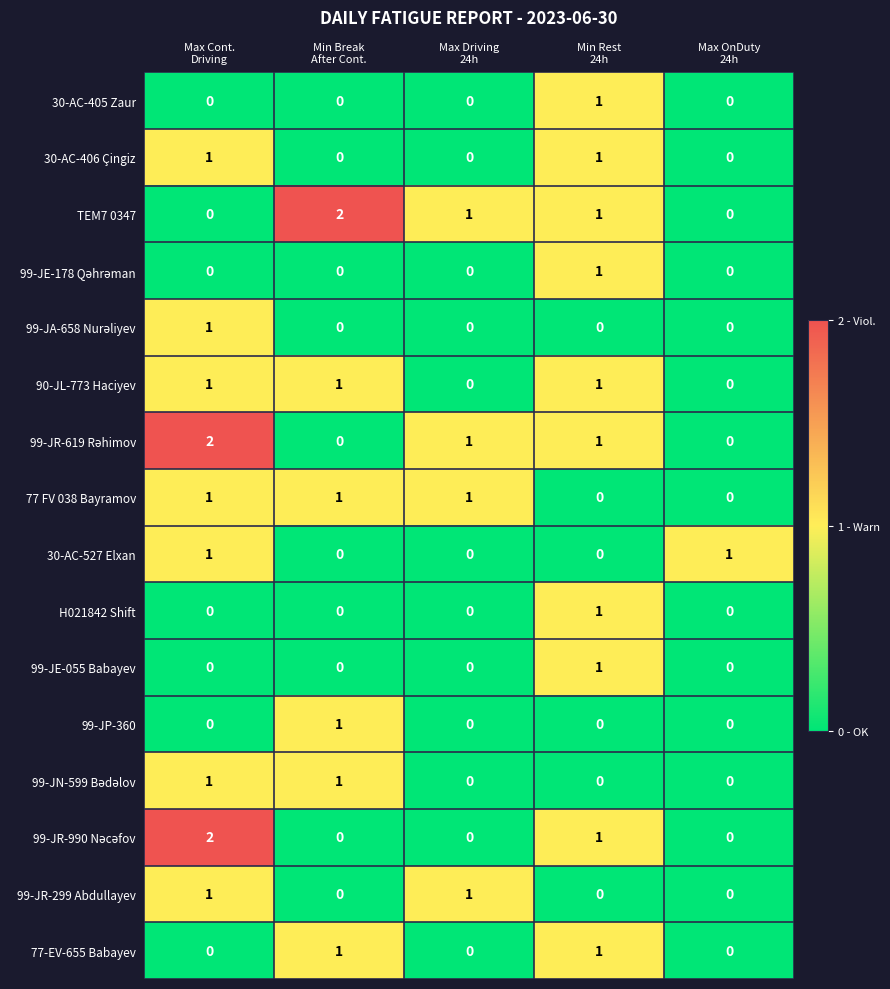

At how many categories does at least one series exceed 0?

5